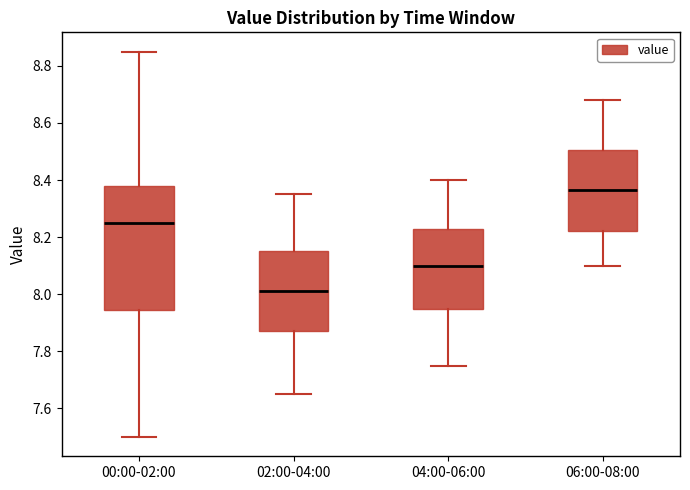

Reading left to right, read every box against the y-axis: the position of its median line, the range the box covers, and the ends of its whiskers. The values are not printed on the chart, so give them approximately, as read against the axis.

00:00-02:00: median 8.26, box 7.94 to 8.38, whiskers 7.50 to 8.86
02:00-04:00: median 8.02, box 7.88 to 8.16, whiskers 7.66 to 8.36
04:00-06:00: median 8.10, box 7.96 to 8.22, whiskers 7.76 to 8.40
06:00-08:00: median 8.36, box 8.22 to 8.50, whiskers 8.10 to 8.68